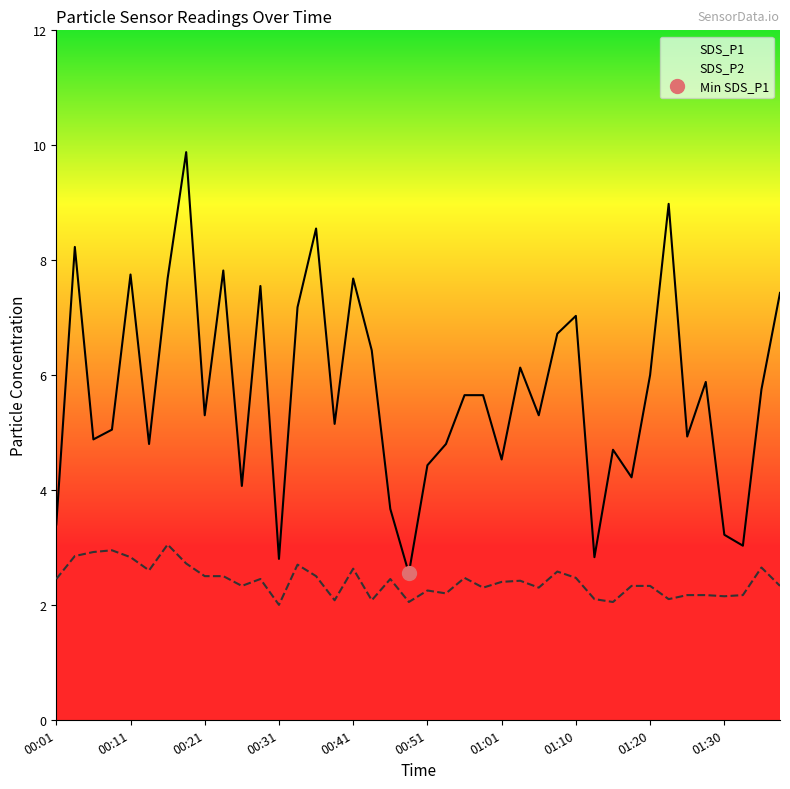

What is the total value across all series at 30?

6.8